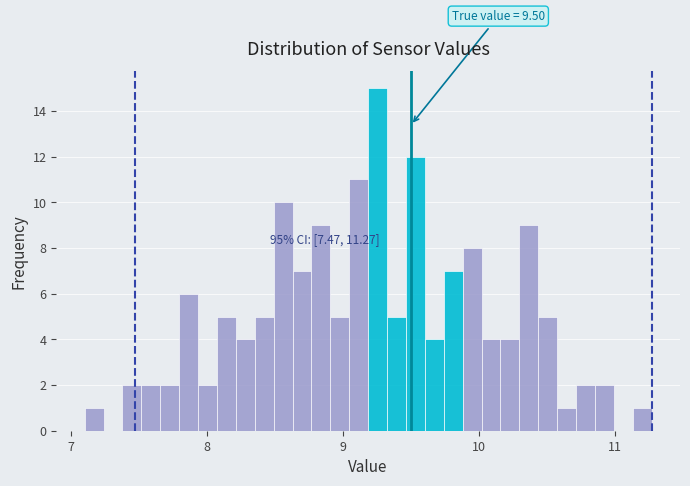

Read against the x-axis, roughly where is the centre of the tallest bar?

9.3